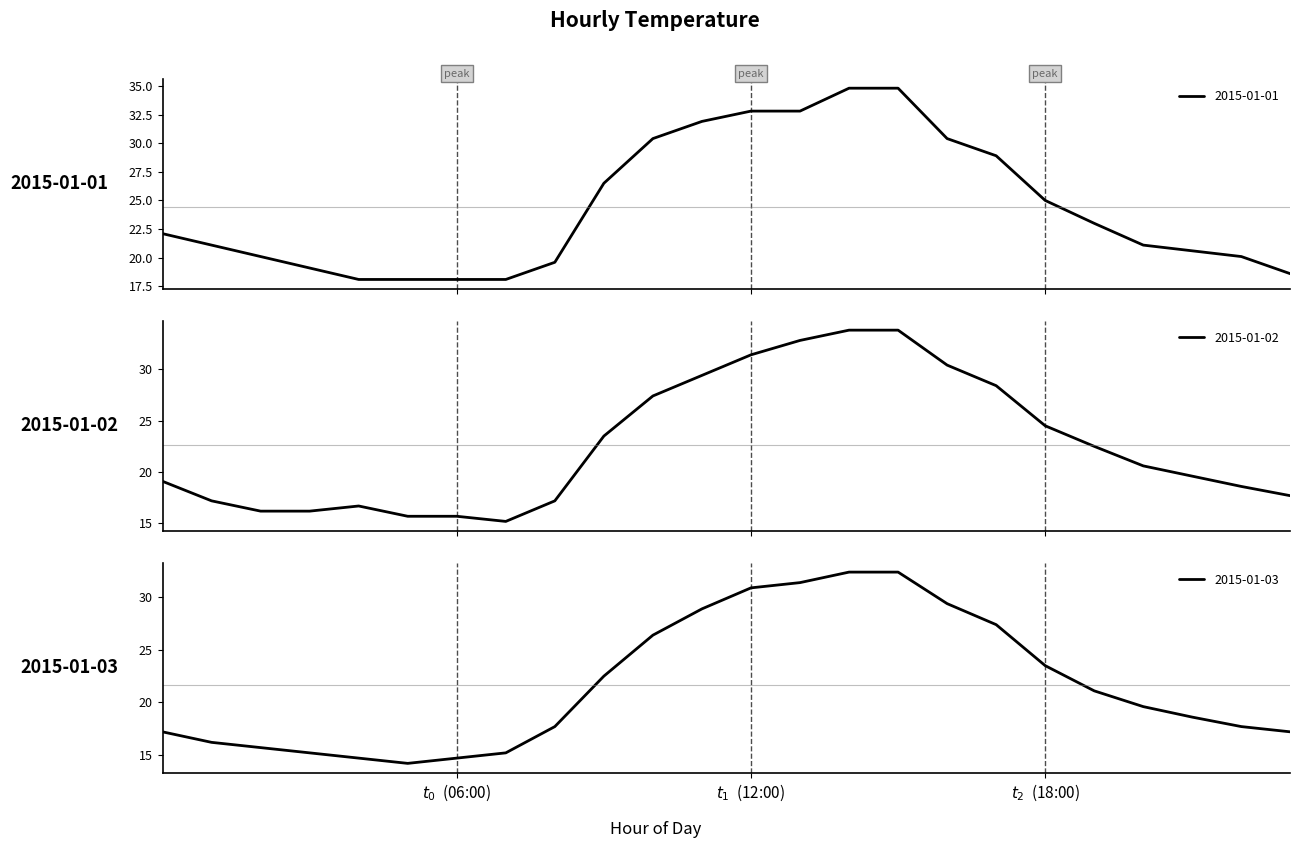

What is the maximum value for 2015-01-01?

34.8